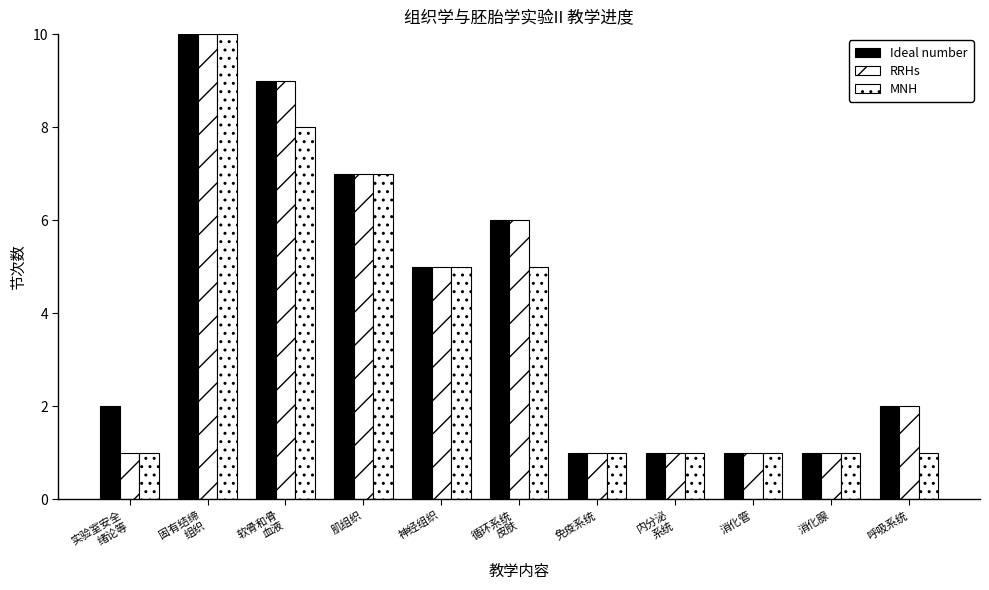

What is the minimum value shown in the chart?

1